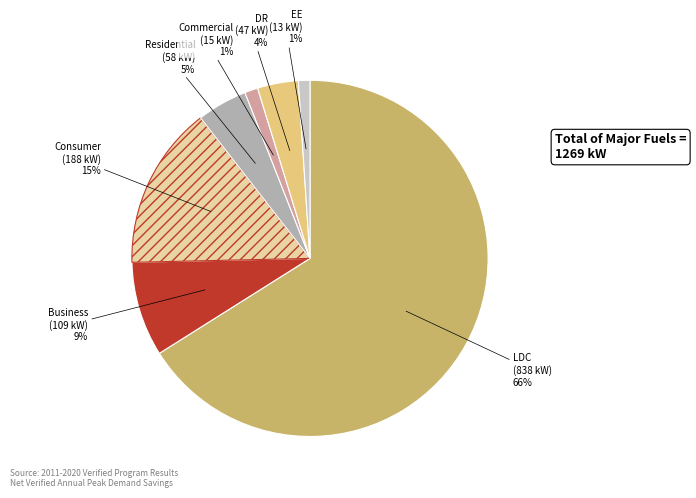

To the nearest percent, what is the average slice percentage?

14%